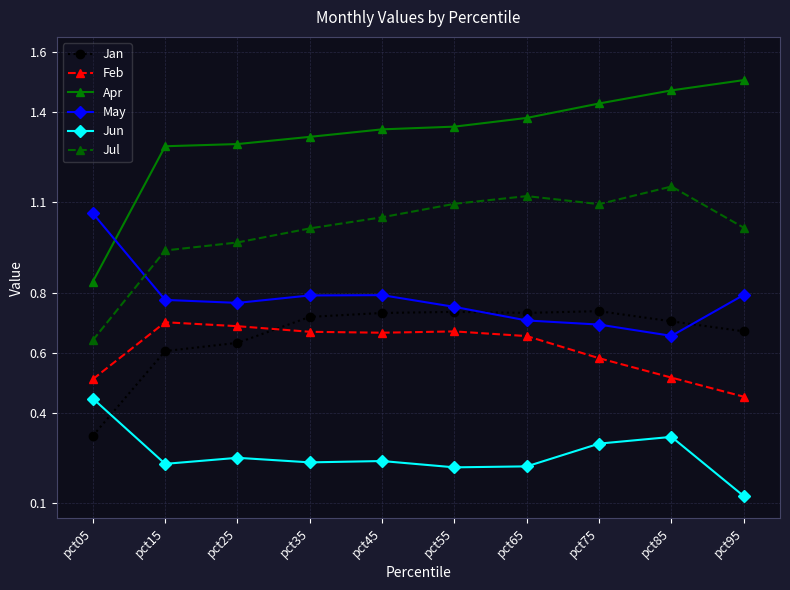

Which series has the largest total across all categories?

Apr